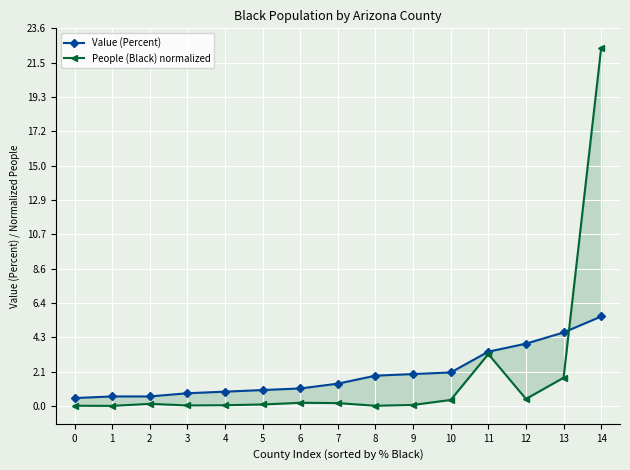

What is the difference between the highest and lowest values at 0?

0.5